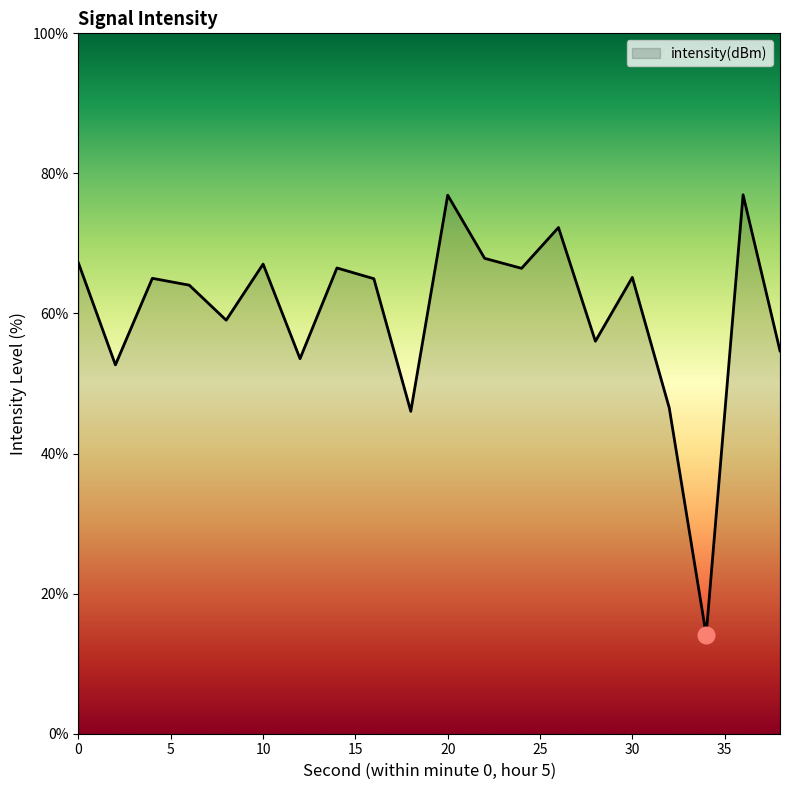

What is the greatest value displayed?

76.9